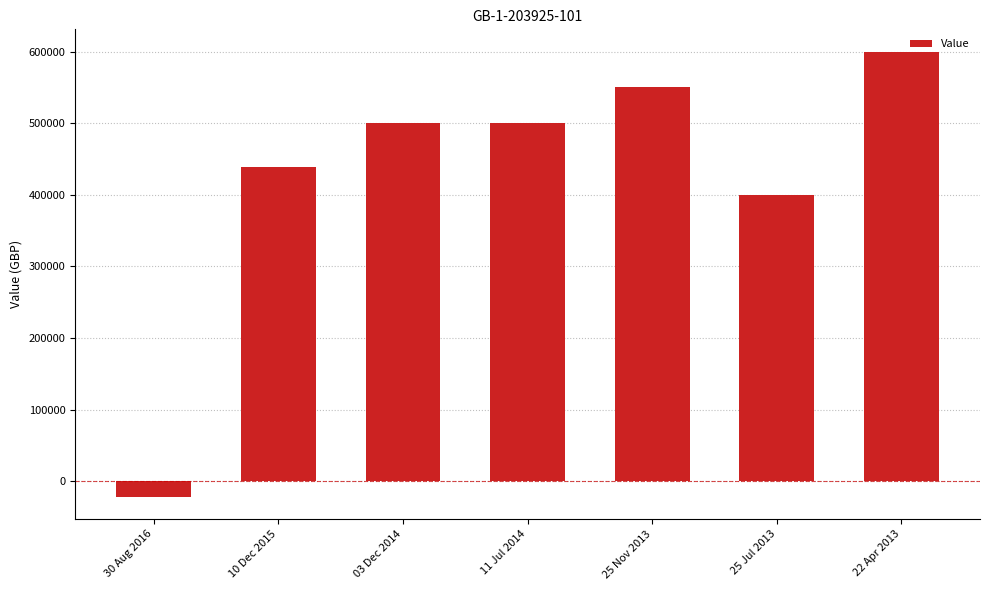

What is the minimum value shown in the chart?

-21868